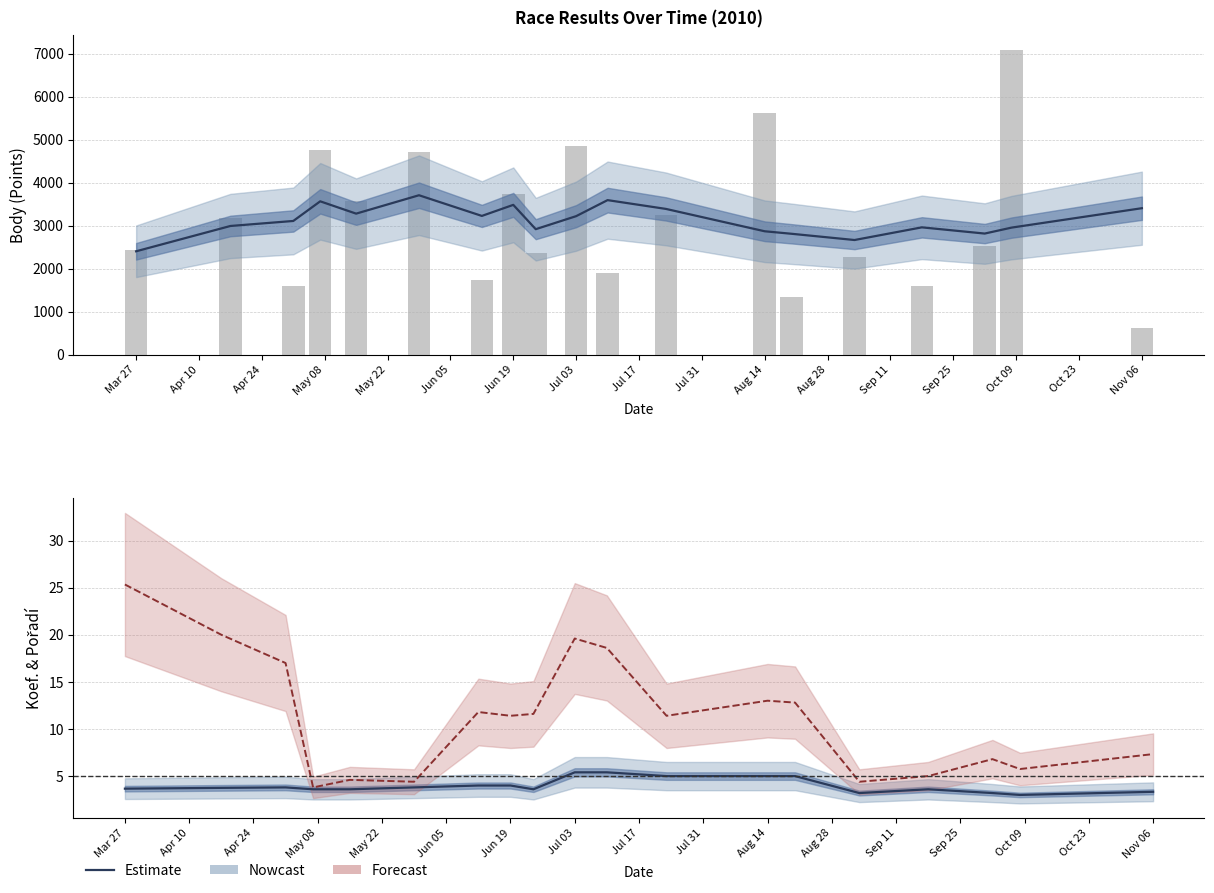

How many groups of bars are there?

19